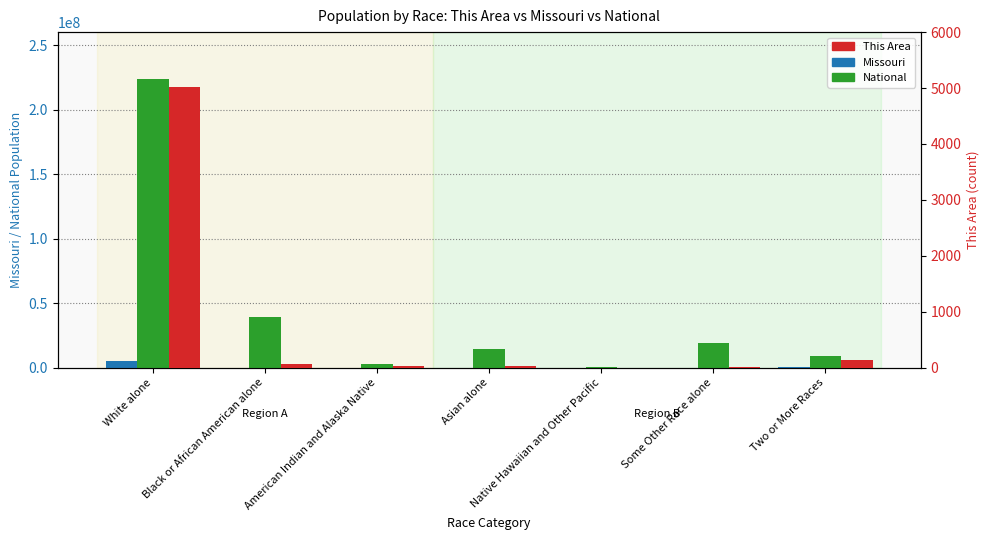

What is the maximum value shown in the chart?

223553265